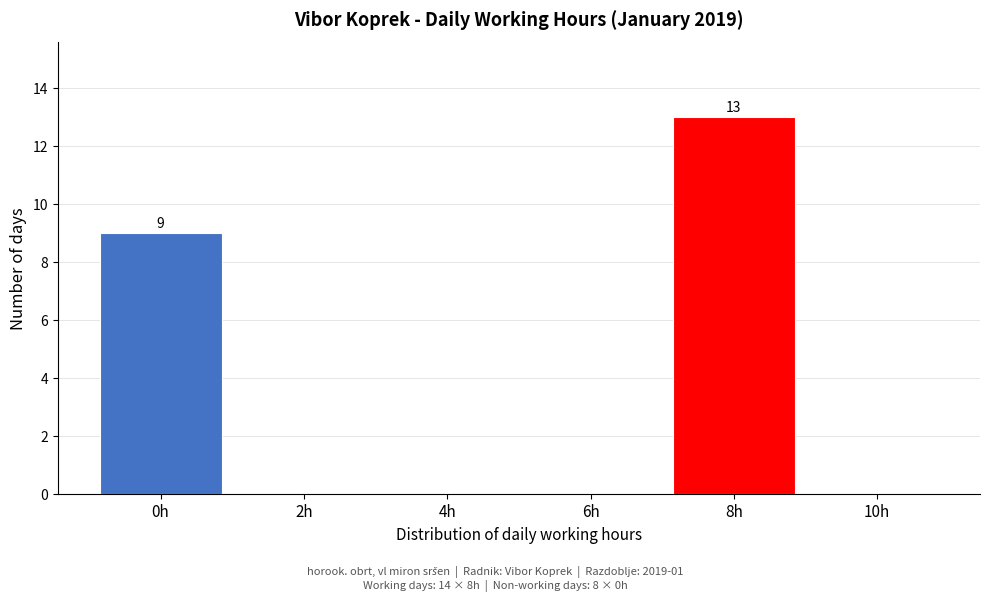

Reading left to right, extract all data points from this chart.

0h=9	2h=0	4h=0	6h=0	8h=13	10h=0